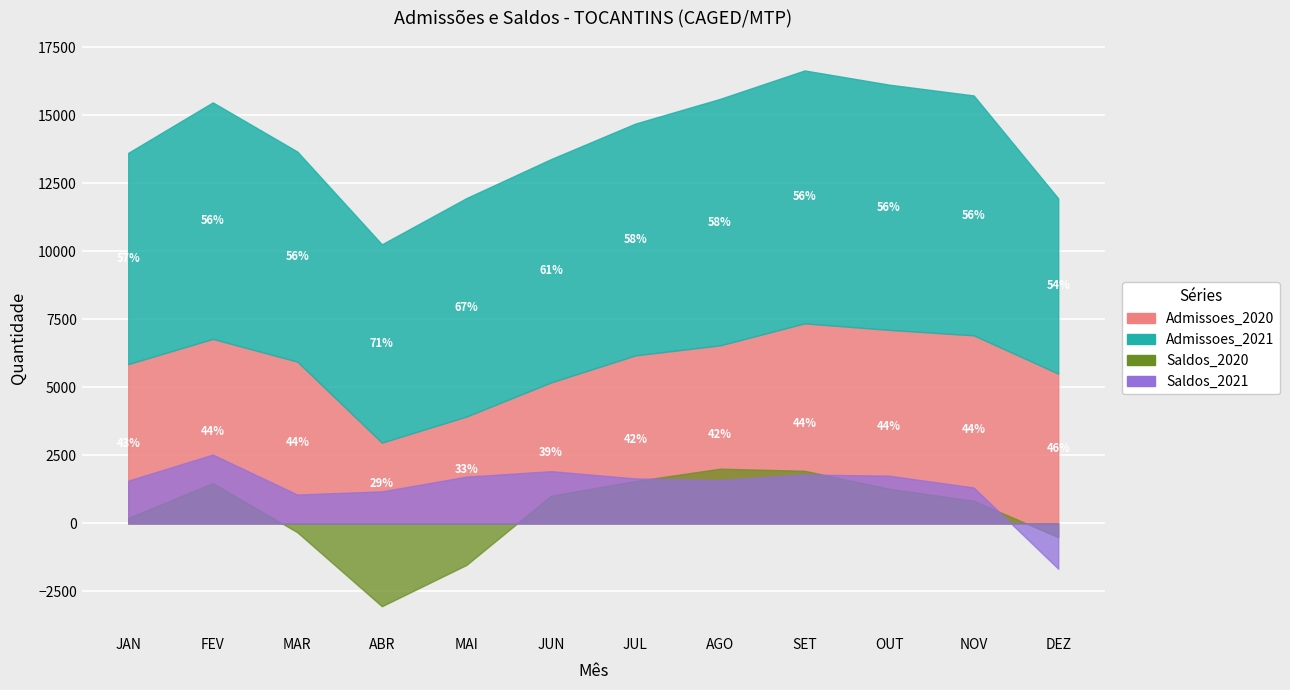

At which category is the sum across all series the highest?

SET